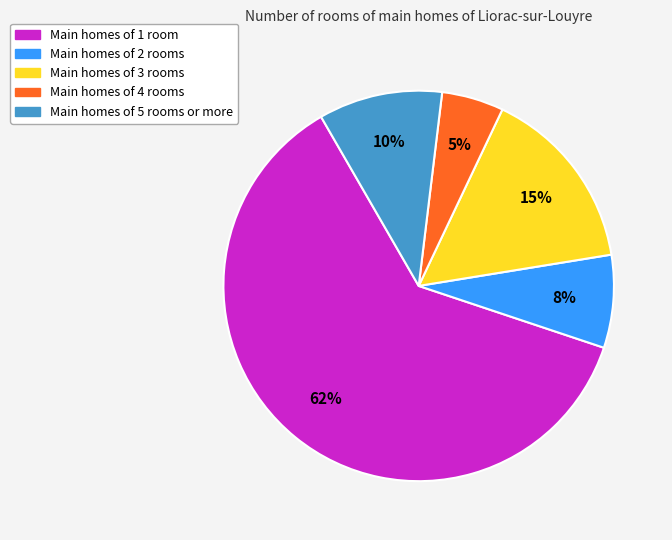

Is there any slice that represents more than half of the pie?

Yes